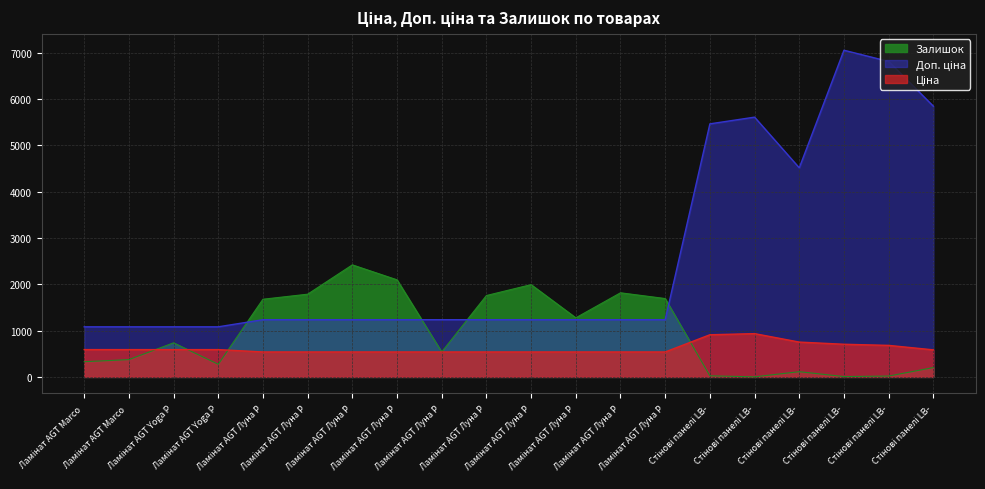

True or false: Залишок and Доп. ціна cross at least once.

True